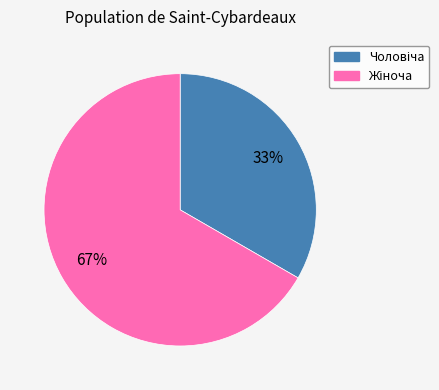

To the nearest percent, what is the average slice percentage?

50%